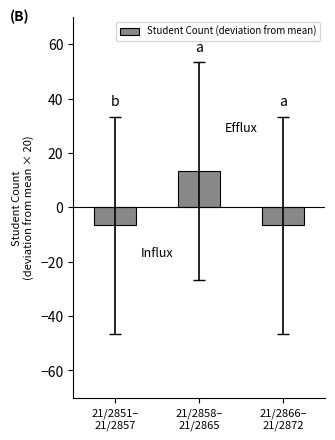

What is the difference between the maximum and minimum values?

20.0